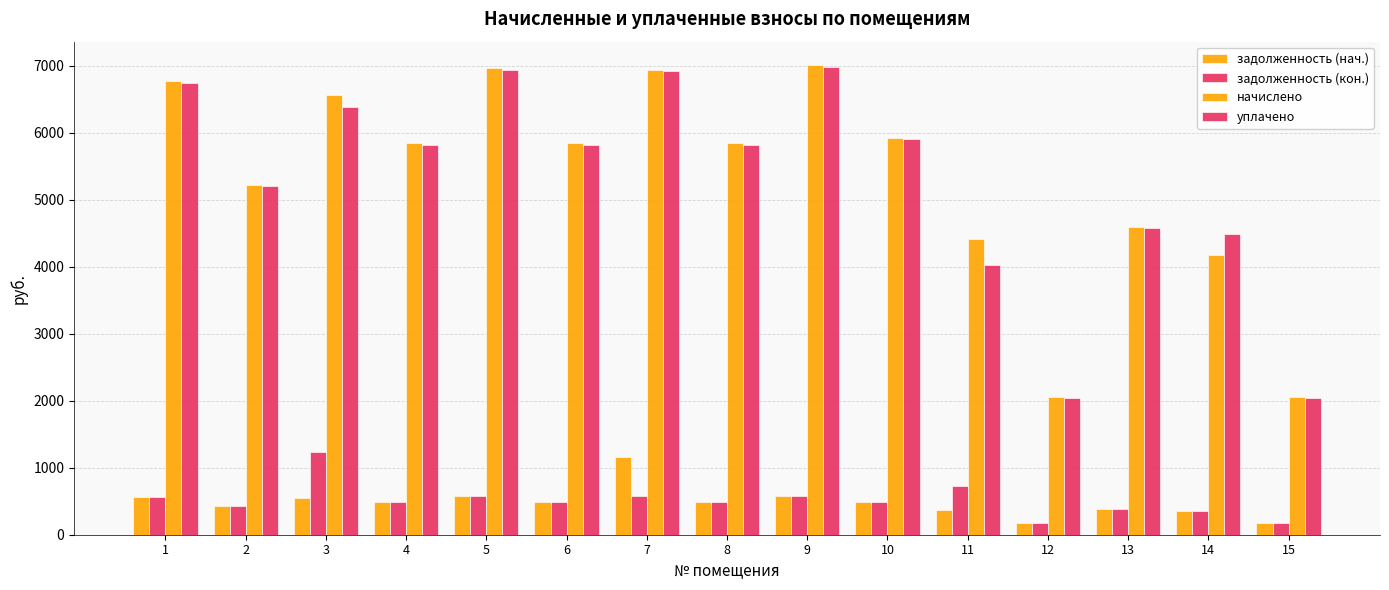

How many bars are there in total?

60